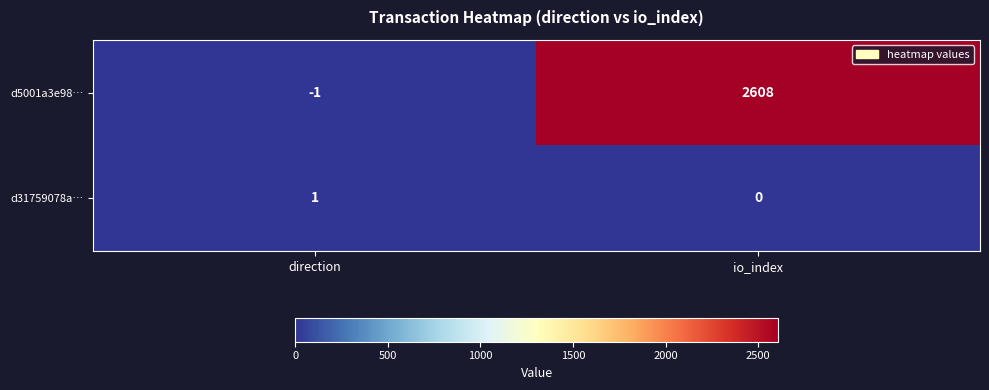

How many negative values does the d5001a3e98… series have?

1